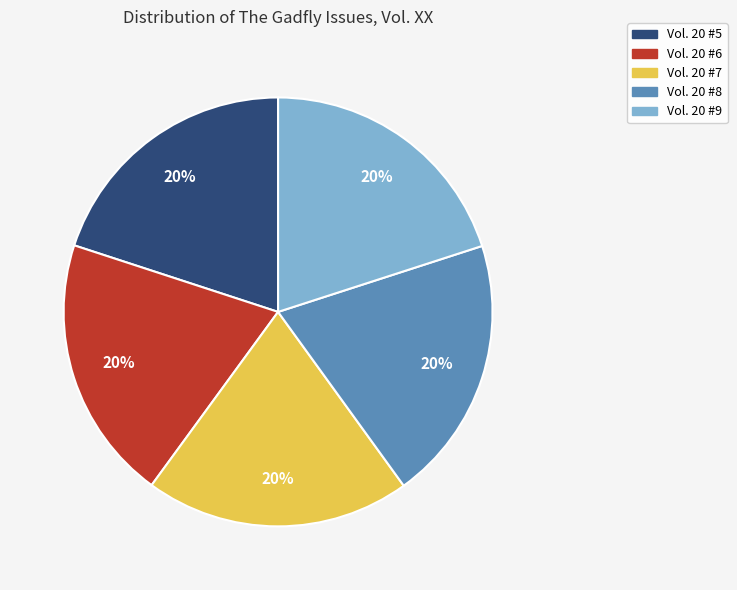

Does Vol. 20 #9 account for over 50% of the chart?

No